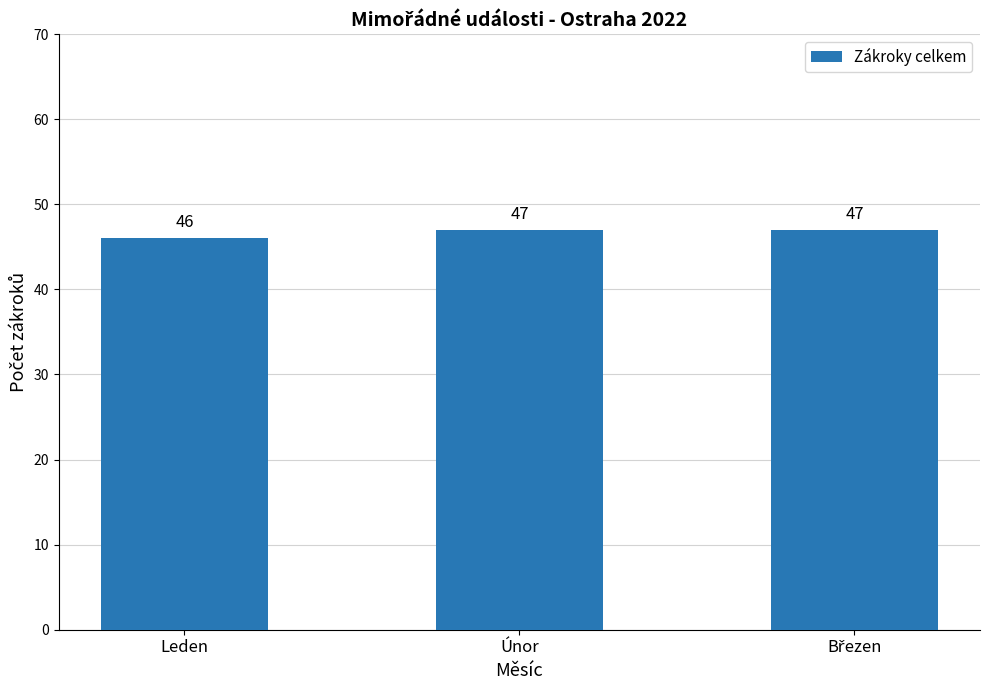

Are the bars grouped side by side (vs. stacked)?

No